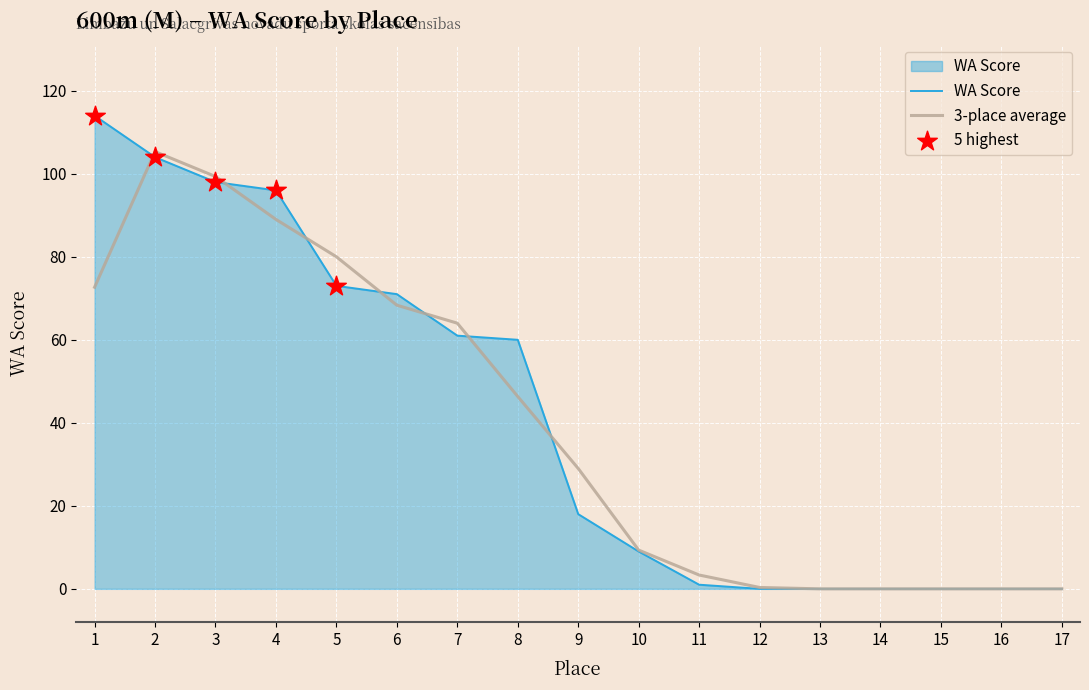

Which series has the widest spread of values?

WA Score